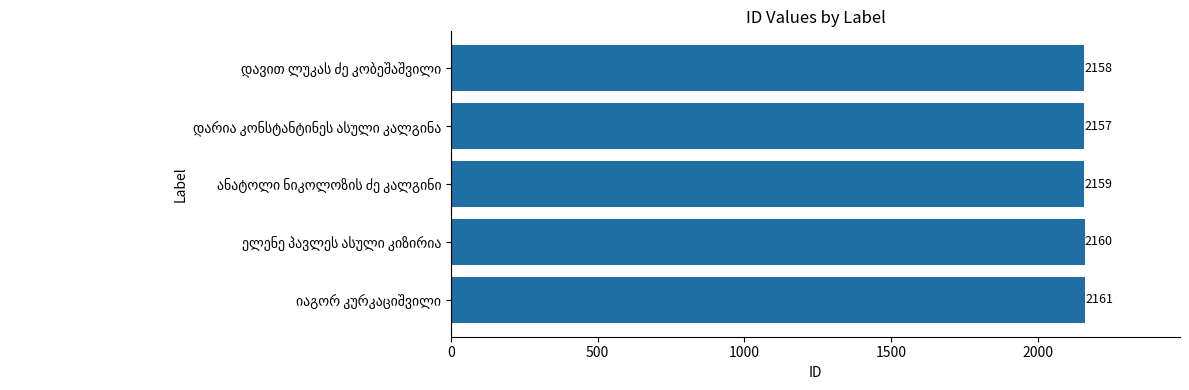

Reading top to bottom, extract all data points from this chart.

2158	2157	2159	2160	2161